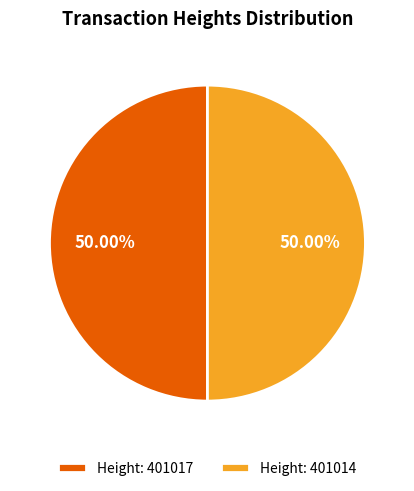

Combined, do Height: 401017 and Height: 401014 account for over 50%?

Yes